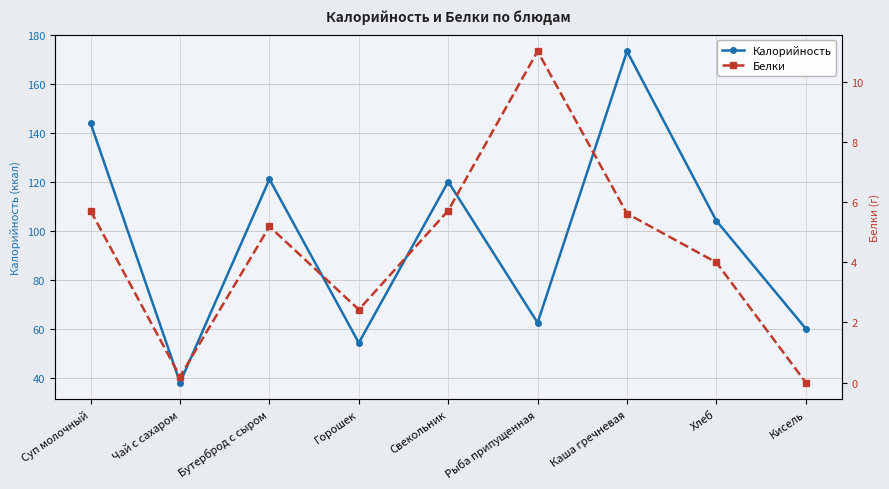

What is the total value across all series at Каша гречневая?

178.9